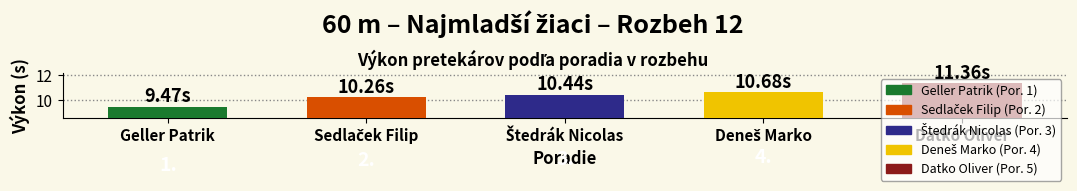

How many bars are there in total?

5